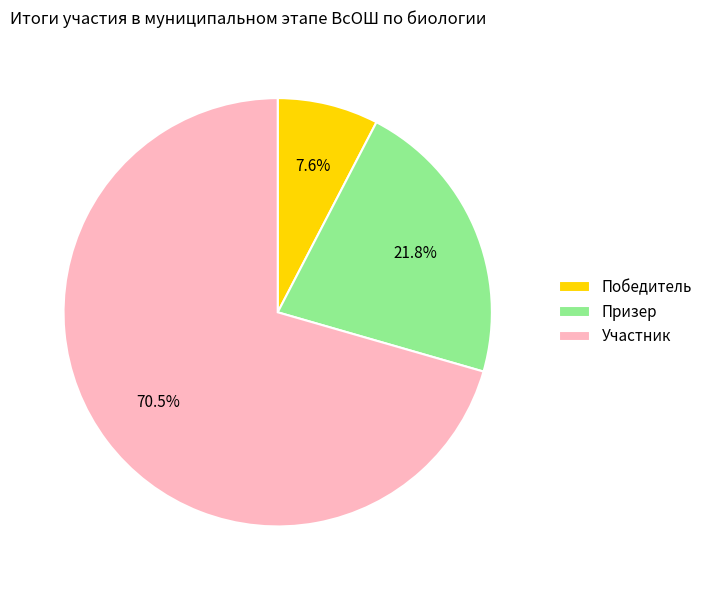

How many slices are in this pie chart?

3